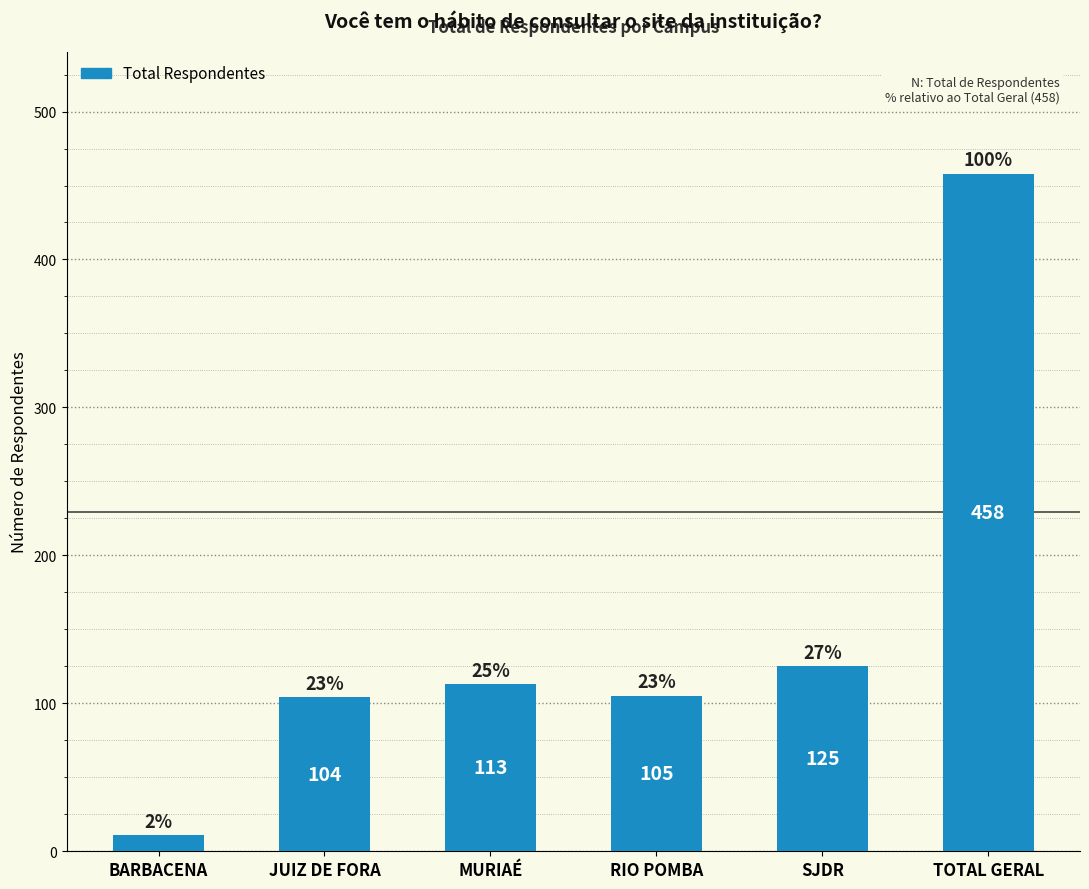

How many bars are there in total?

6